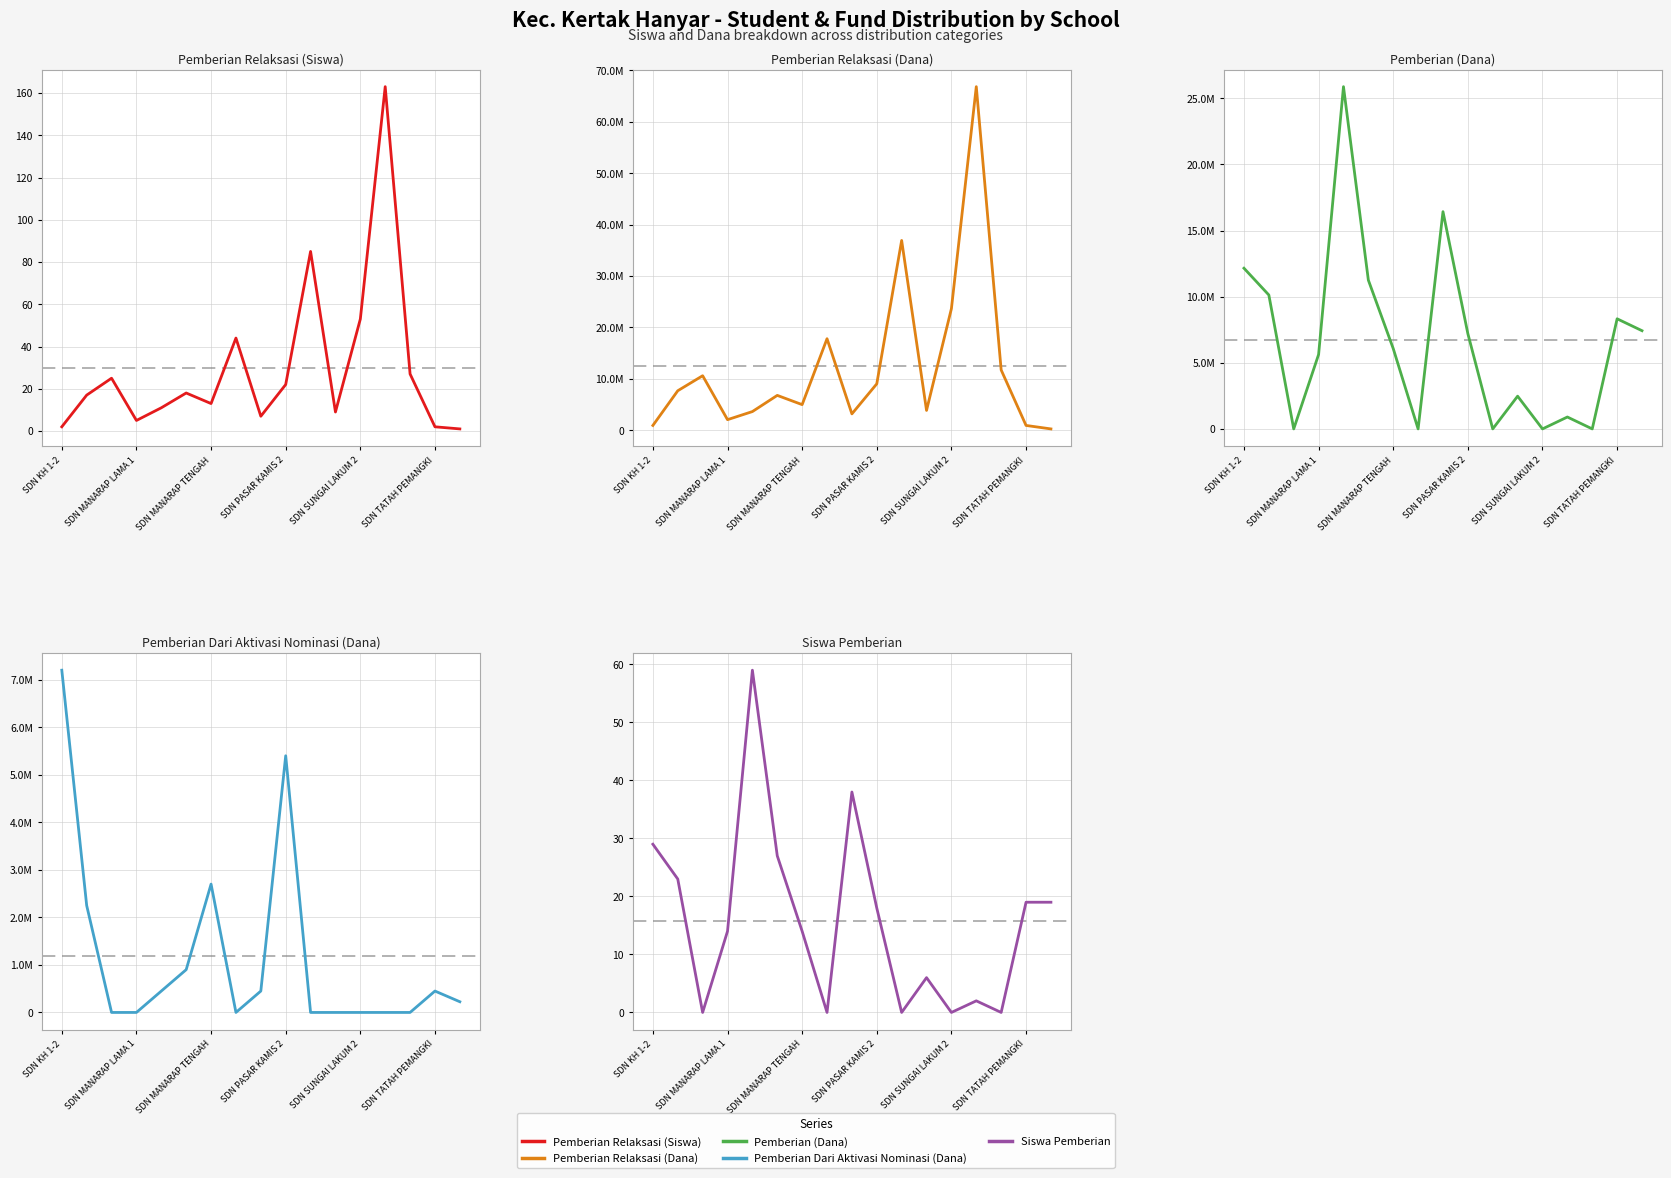

Reading right to left, what are all the values shown in this chart?

Pemberian Relaksasi (Siswa): 1	2	27	163	53	9	85	22	7	44	13	18	11	5	25	17	2
Pemberian Relaksasi (Dana): 225000	900000	11700000	66825000	23625000	3825000	36900000	9000000	3150000	17775000	4950000	6750000	3600000	2025000	10575000	7650000	900000
Pemberian (Dana): 7425000	8325000	0	900000	0	2475000	0	7200000	16425000	0	6075000	11250000	25875000	5625000	0	10125000	12150000
Pemberian Dari Aktivasi Nominasi (Dana): 225000	450000	0	0	0	0	0	5400000	450000	0	2700000	900000	450000	0	0	2250000	7200000
Siswa Pemberian: 19	19	0	2	0	6	0	18	38	0	14	27	59	14	0	23	29